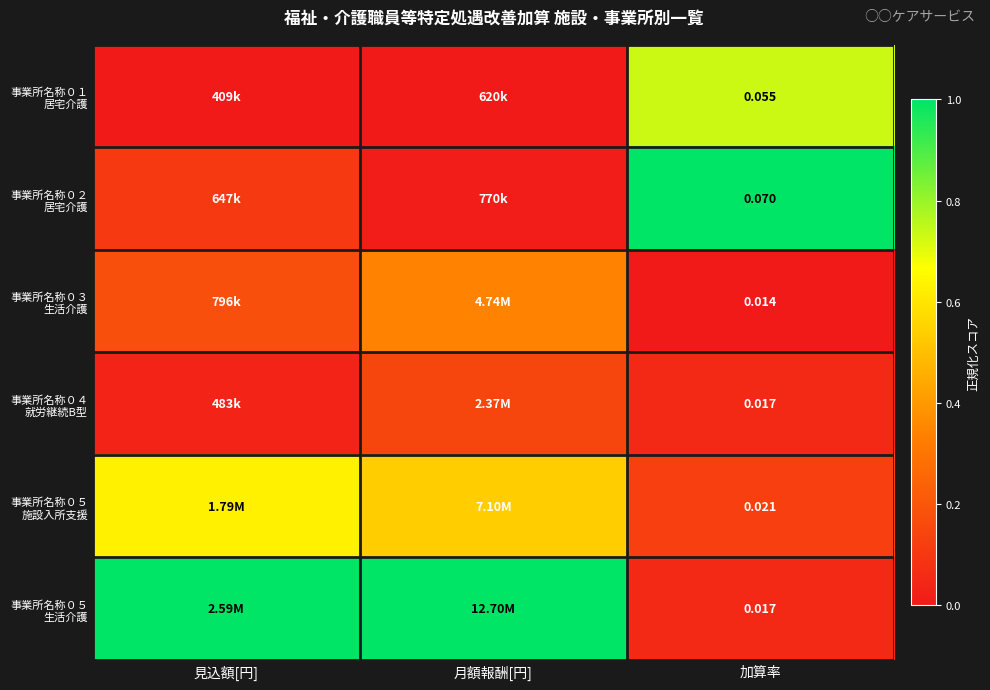

At which category does the chart reach its minimum across all series?

見込額[円]